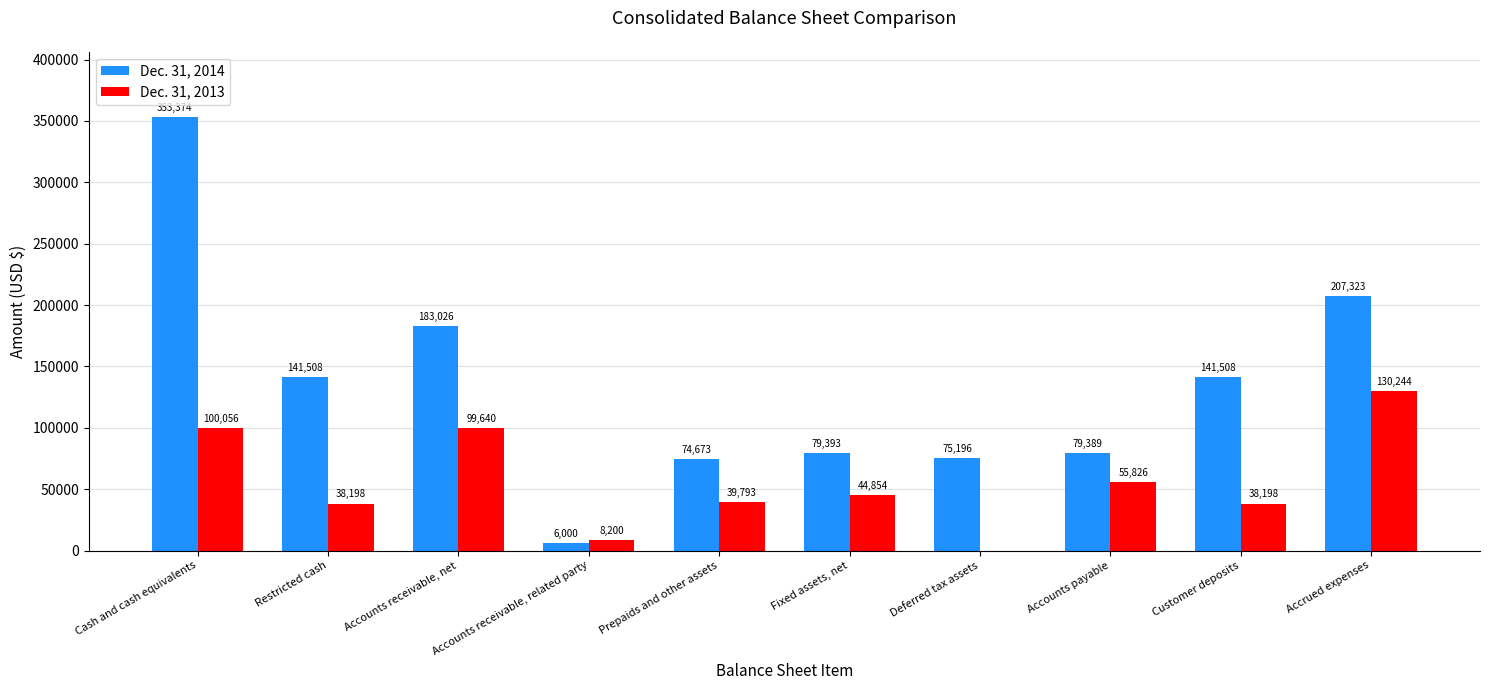

Which series has the largest total across all categories?

Dec. 31, 2014